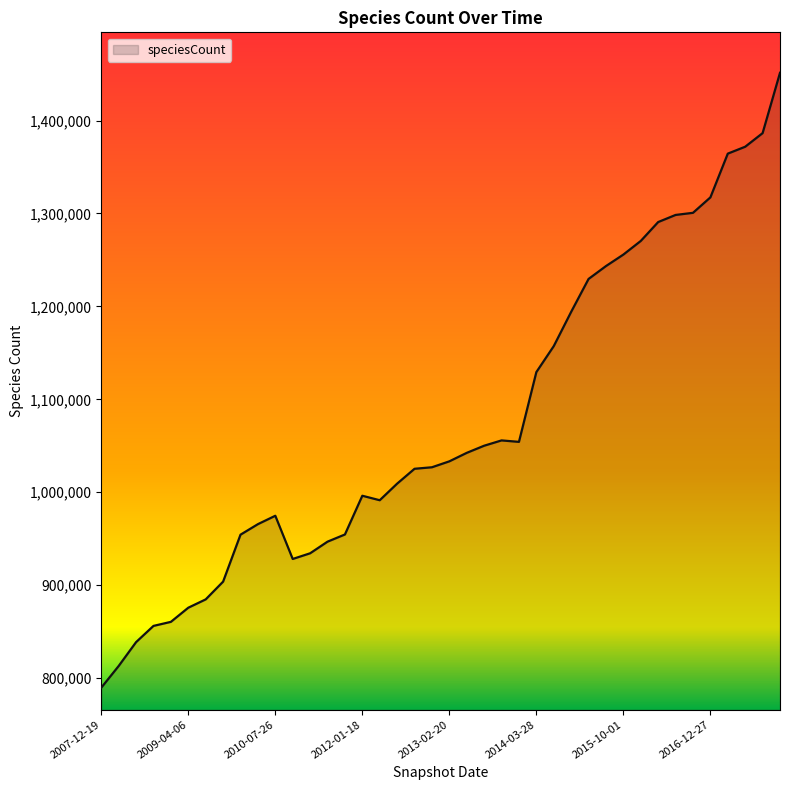

What is the maximum value shown in the chart?

1451358